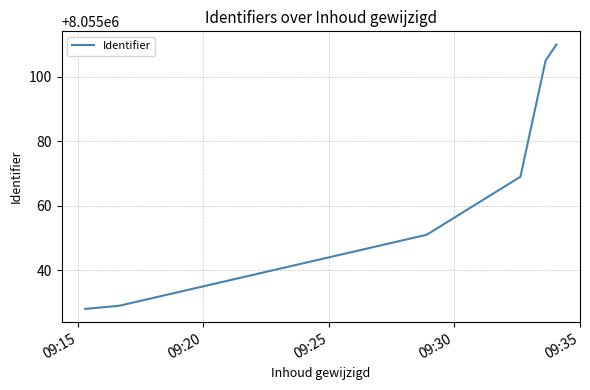

What is the smallest value displayed?

8055028